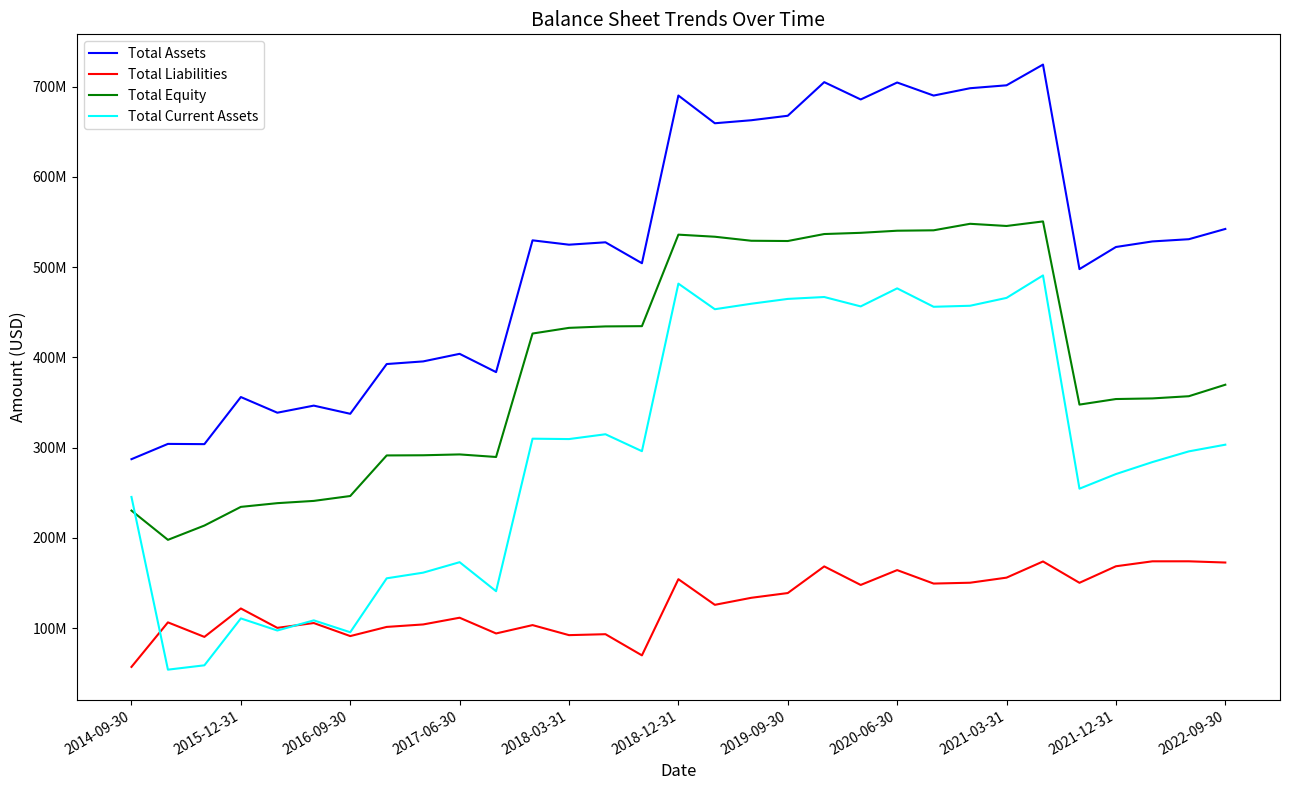

True or false: Total Equity and Total Assets intersect in this chart.

False